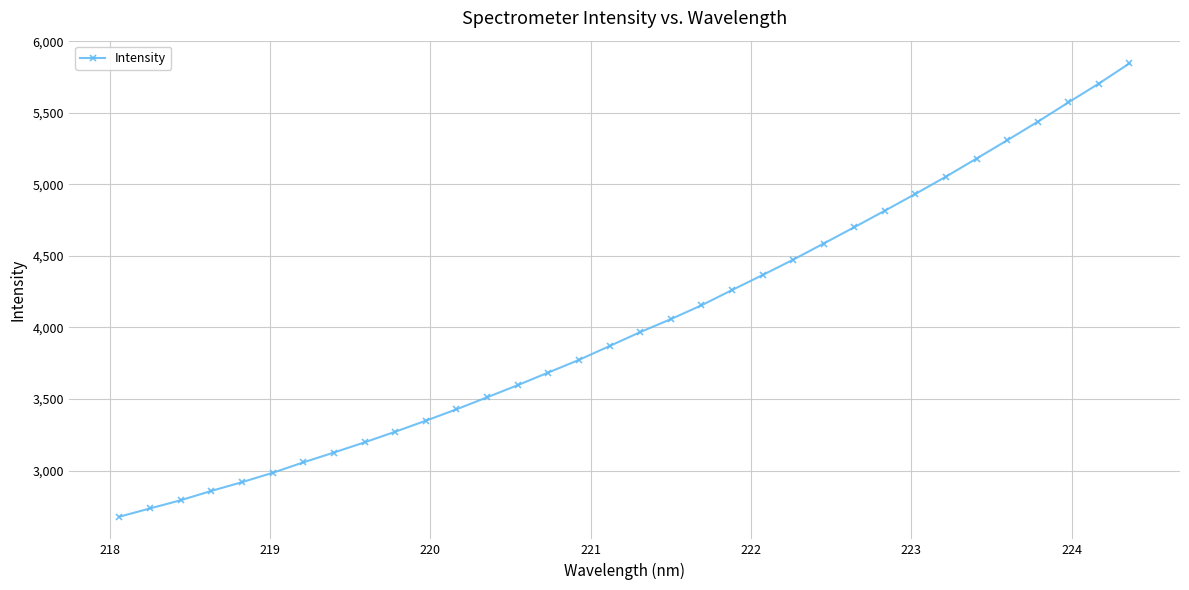

What is the value of the 15th point from the left?

3684.8